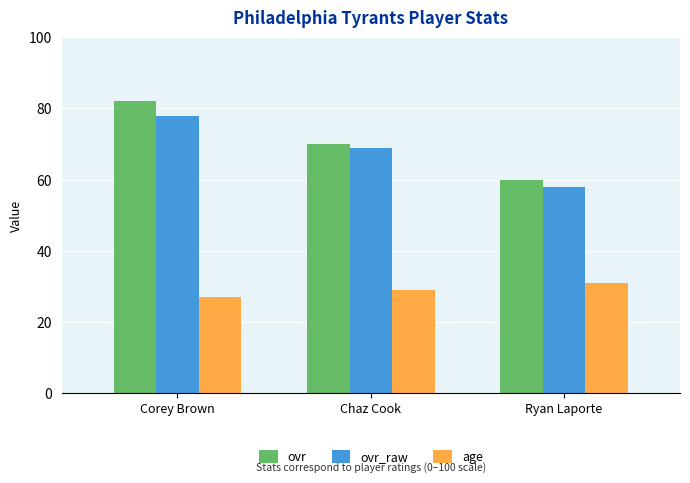

What is the label of the 2nd bar from the left?

Chaz Cook